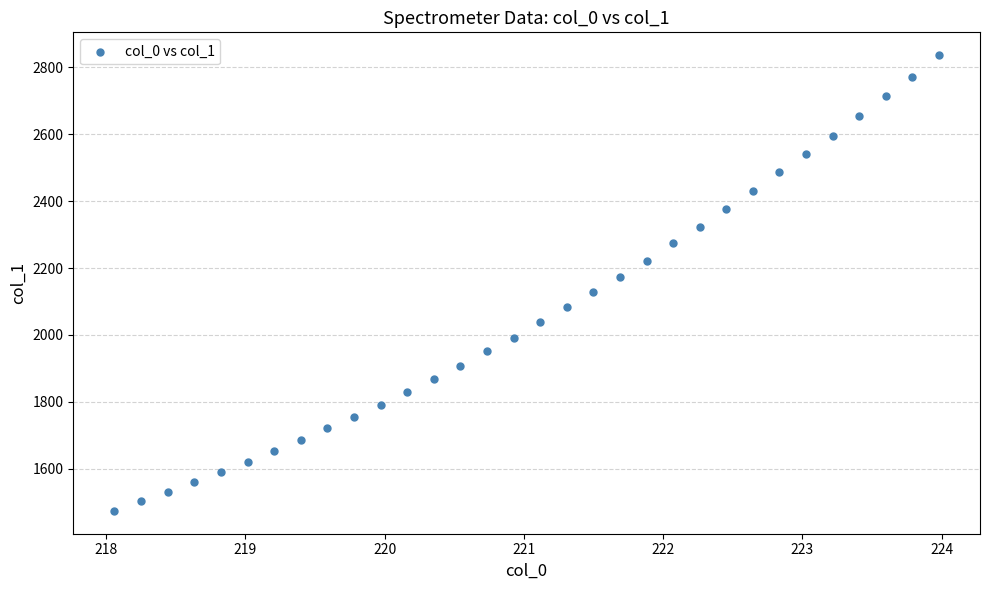

What is the range of Y values (max minus min)?

1363.1